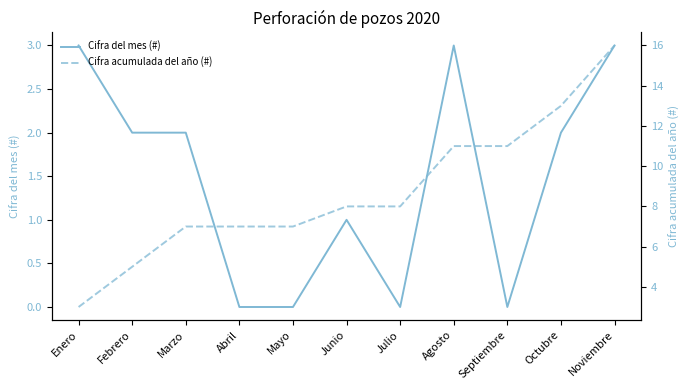

The Cifra acumulada del año (#) series shows 7 at Mayo. True or false?

True